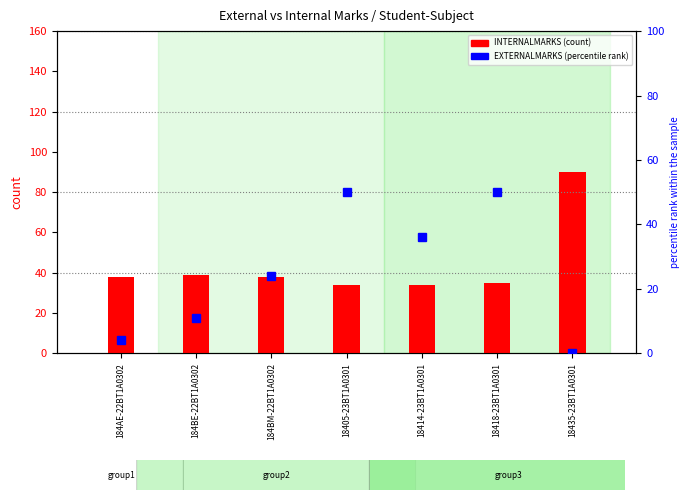

What is the ratio of the value at 184AE-22BT1A0302 to the value at 184BM-22BT1A0302?

1.0